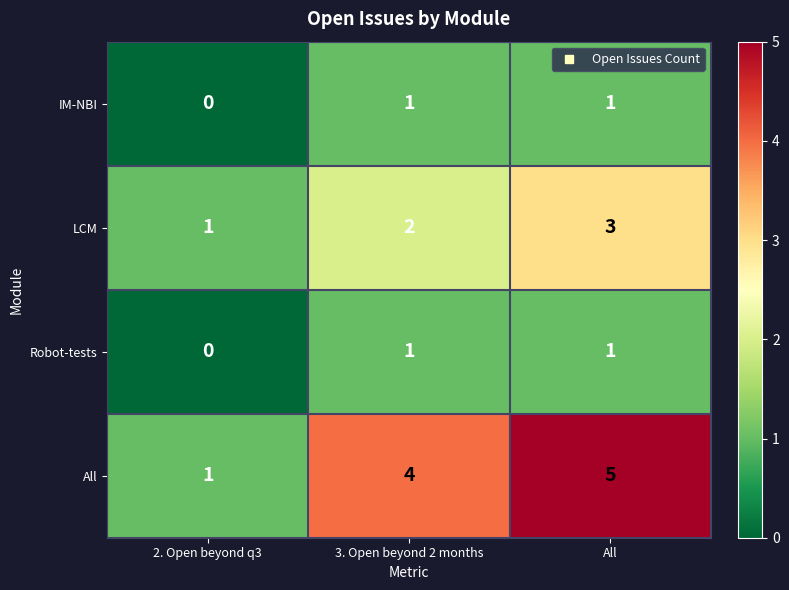

Count the number of categories in the chart.

3